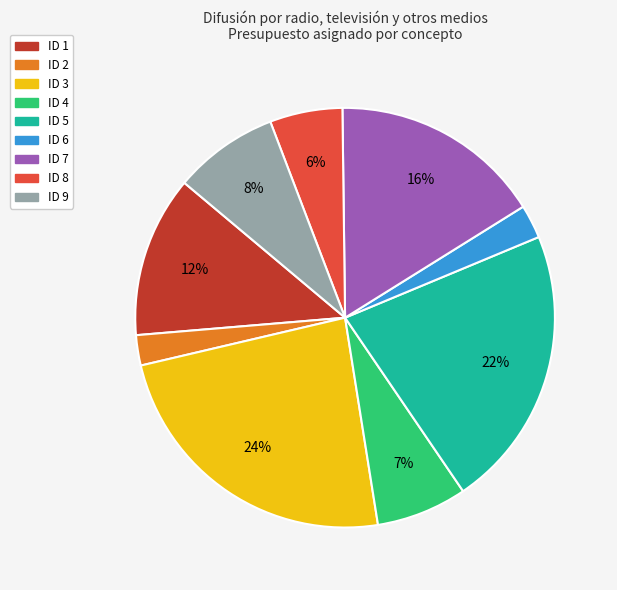

Do ID 2 and ID 3 together represent more than half of the pie?

No